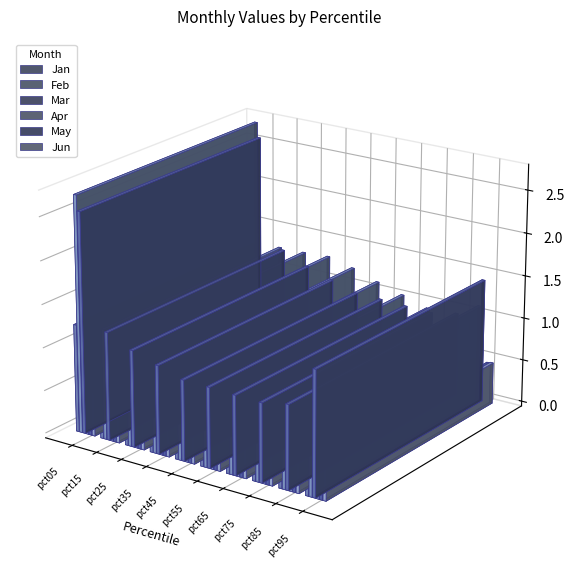

What is the sum of all May values?

3.2